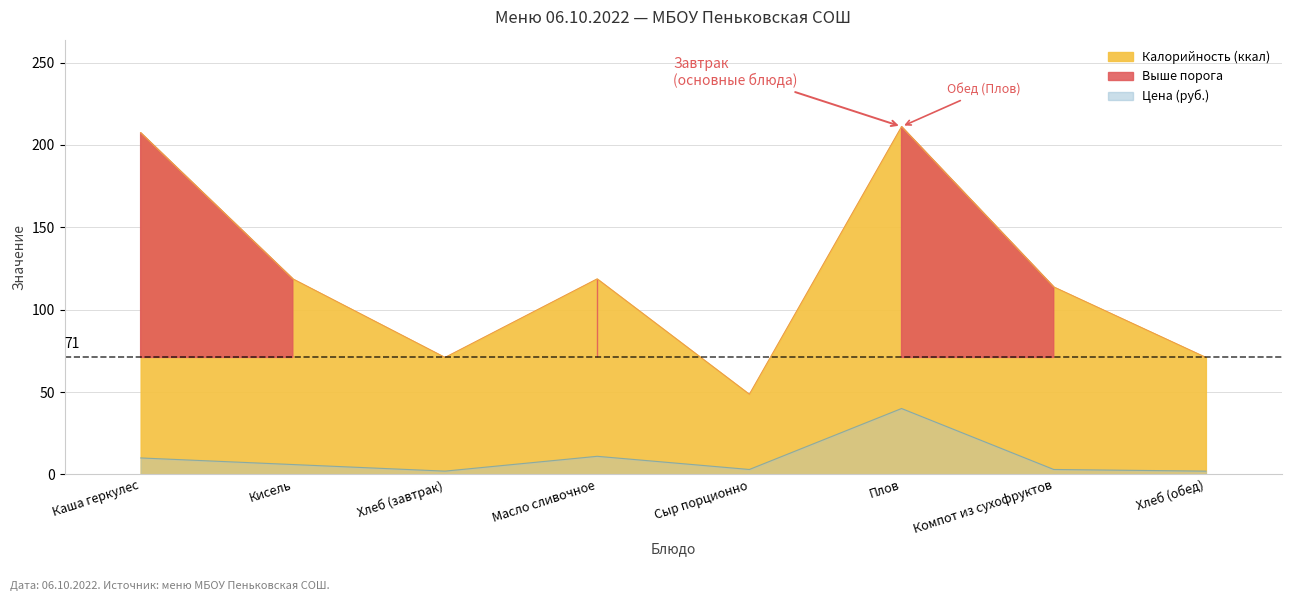

List the series in order of their peak value, highest first.

Калорийность, Цена